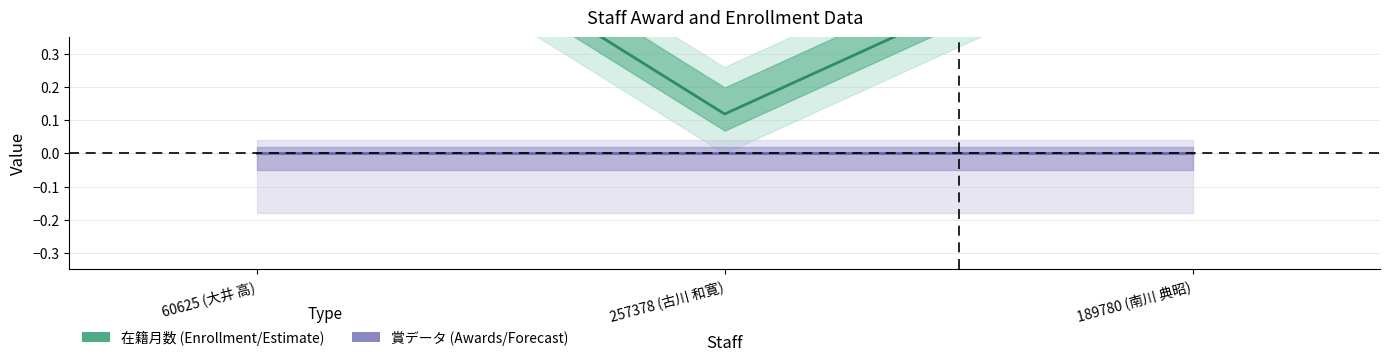

How many data points does each series have?

3